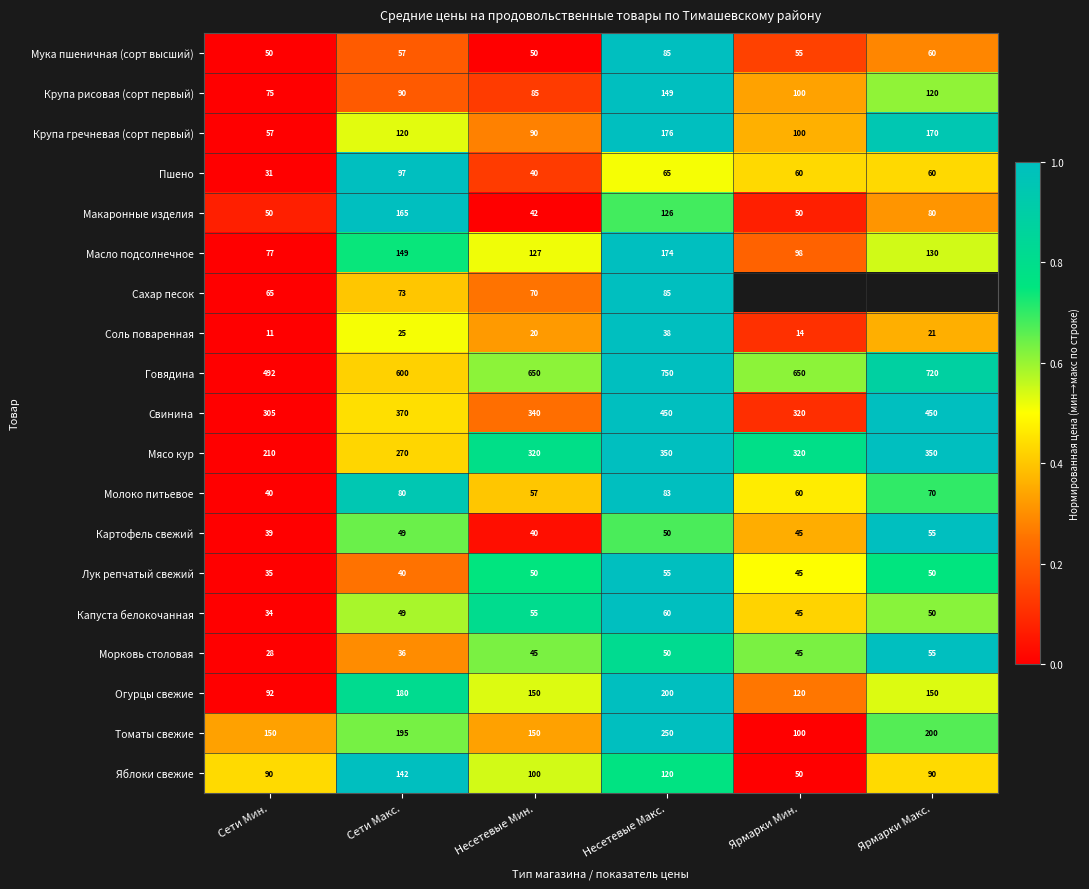

At which category is the sum across all series the highest?

Несетевые Макс.